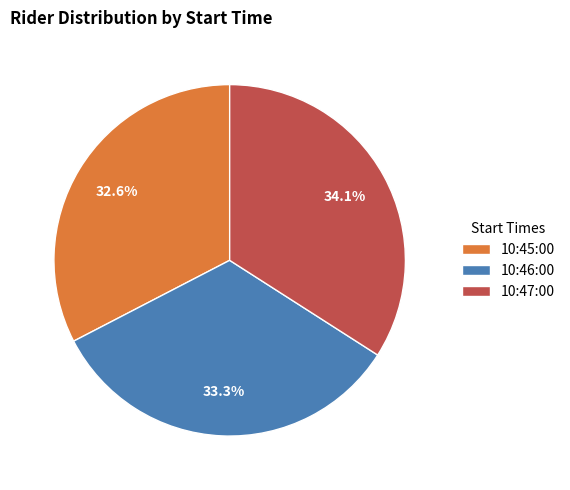

Rank the categories by value from lowest to highest.

10:45:00, 10:46:00, 10:47:00